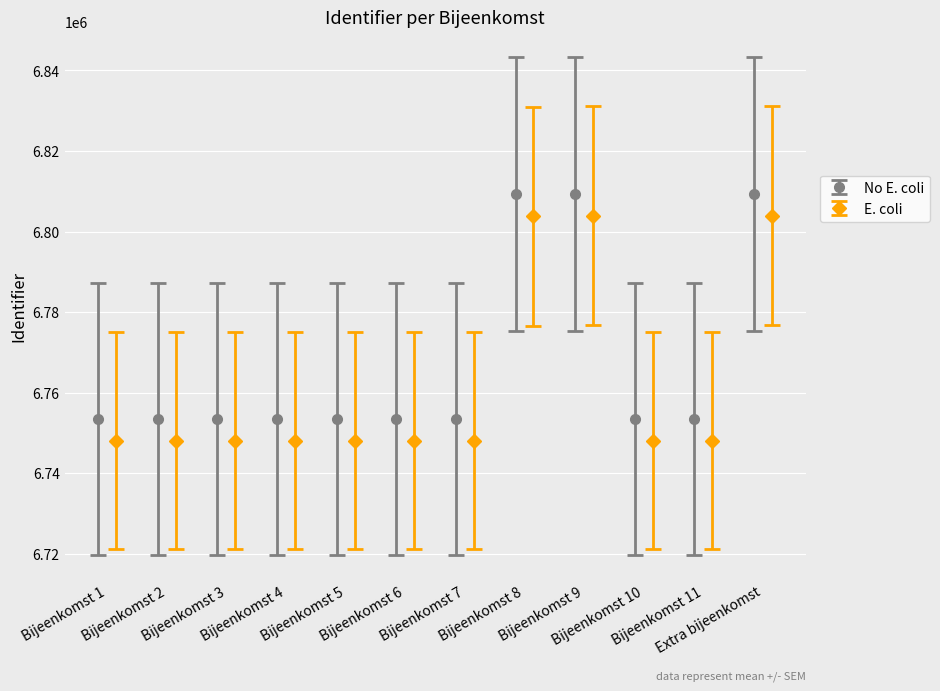

What is the maximum value shown in the chart?

6809402.0